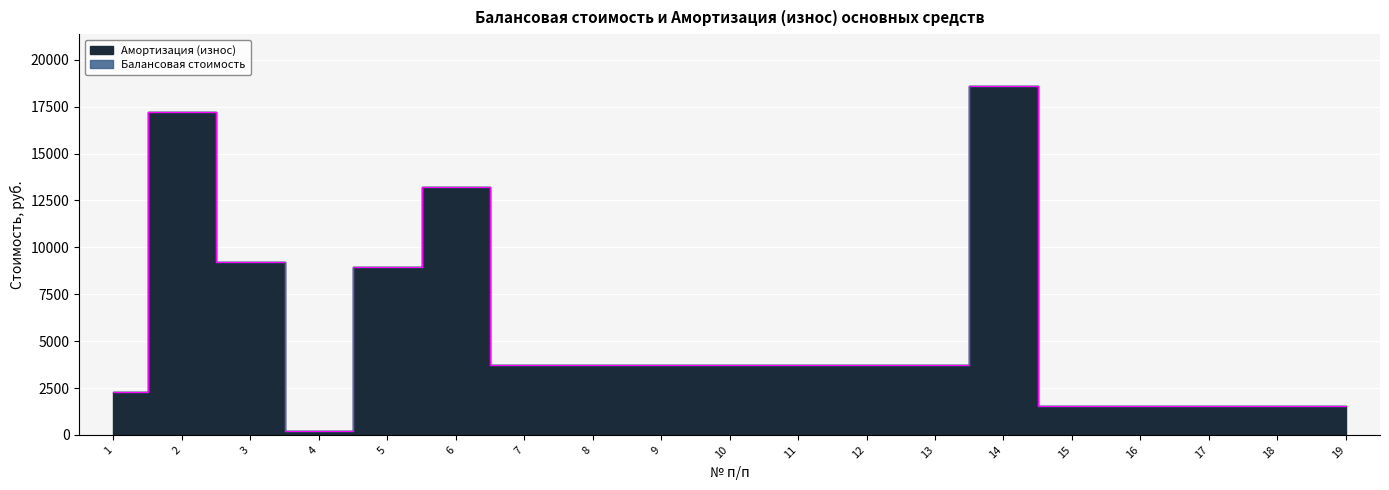

What is the highest value of the Амортизация (износ) series?

18575.0